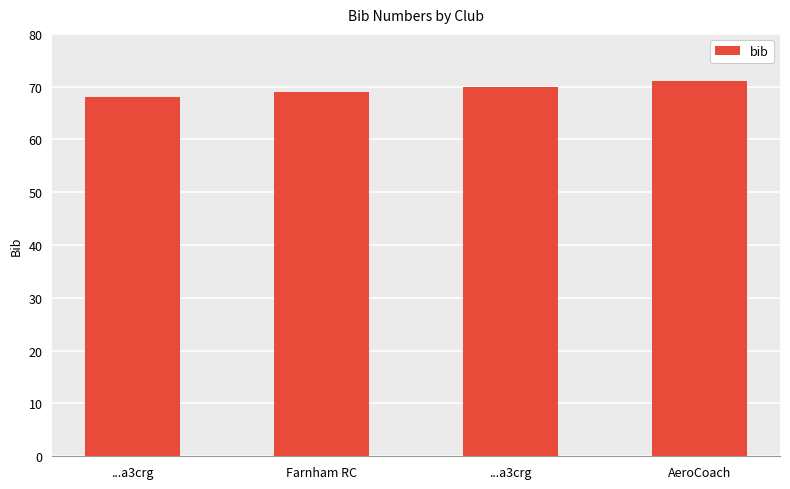

Rank the categories by value from highest to lowest.

AeroCoach, ...a3crg, Farnham RC, ...a3crg